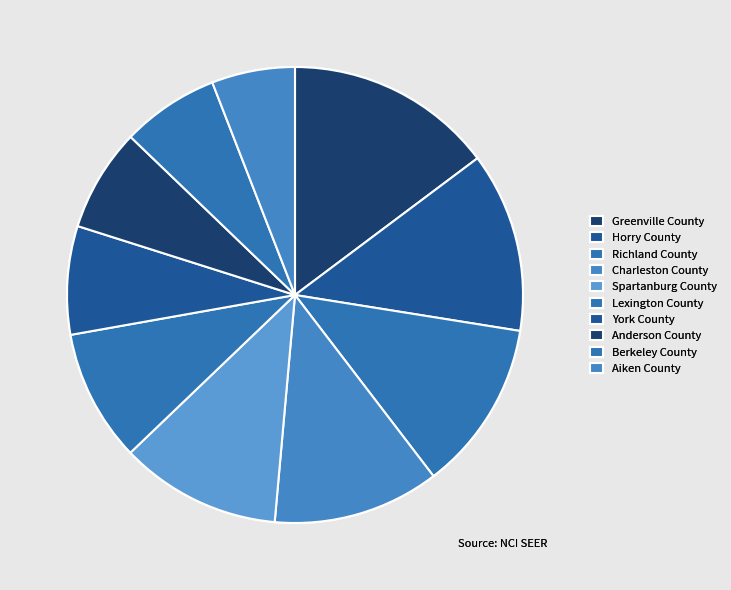

Approximately how many times larger is the value at Charleston County compared to Berkeley County?

1.7